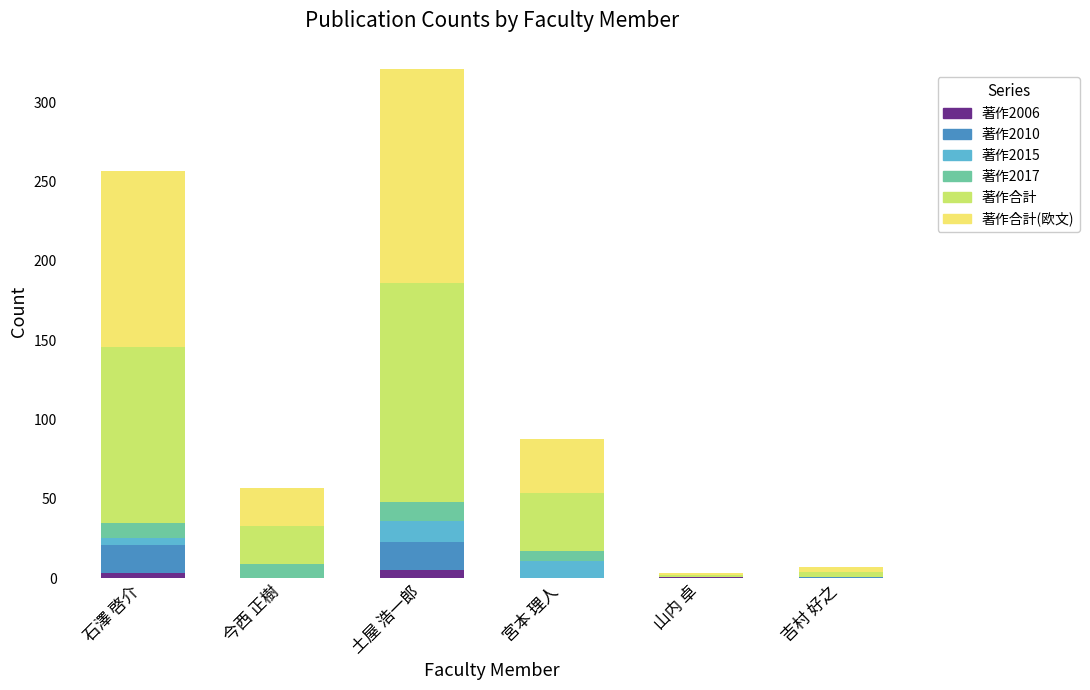

What is the sum of all 著作2006 values?

9